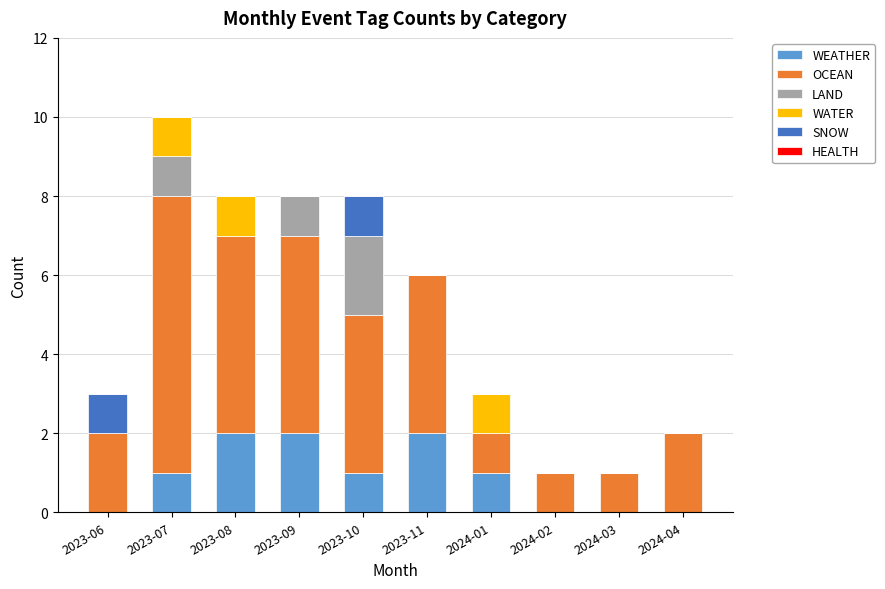

The value of WEATHER at 2023-10 is 2. True or false?

False